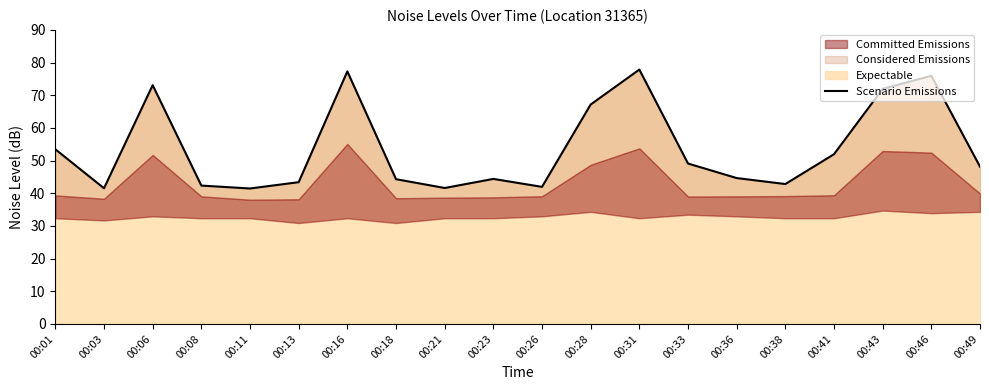

What is the difference between the values at 00:01 and 00:41?

1.5